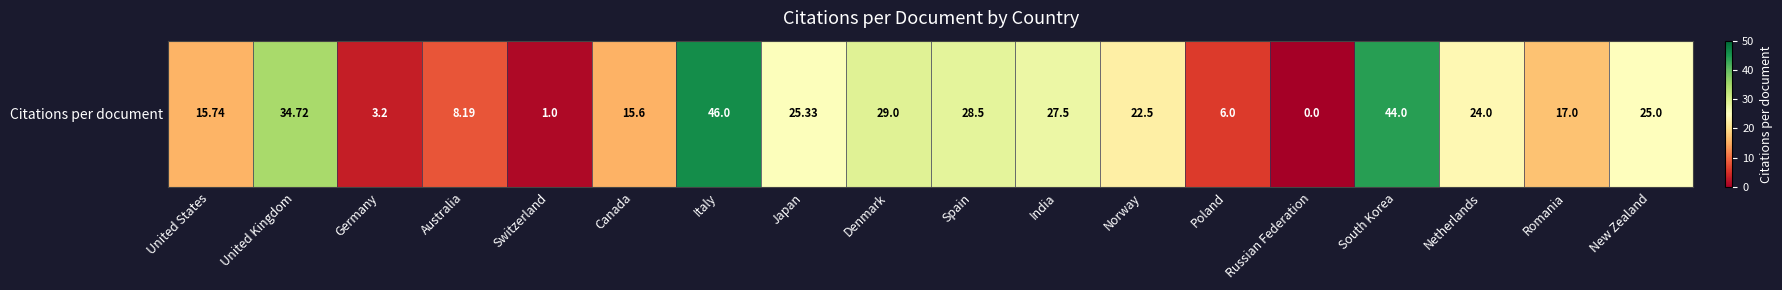

Which label corresponds to the largest value in the chart?

Italy